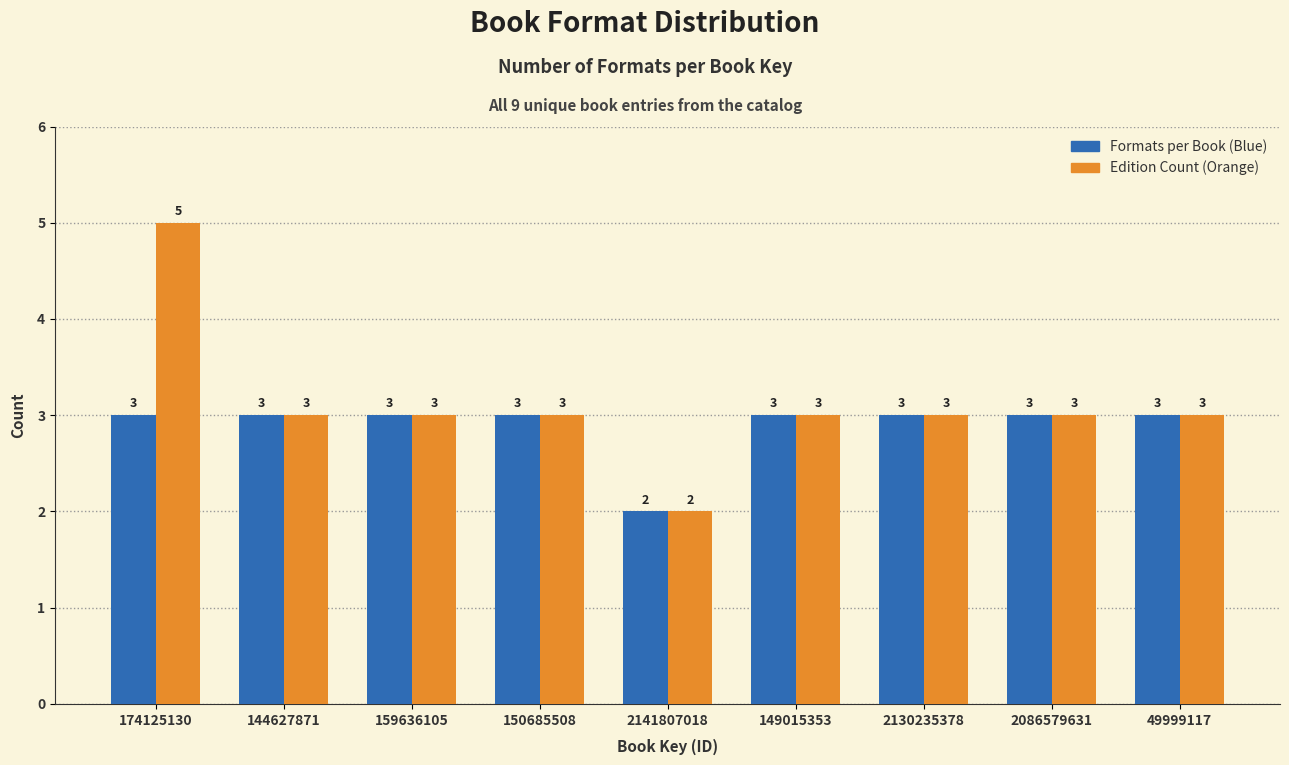

Reading left to right, what are all the values shown in this chart?

Formats per Book (Blue): 174125130=3	144627871=3	159636105=3	150685508=3	2141807018=2	149015353=3	2130235378=3	2086579631=3	49999117=3
Edition Count (Orange): 174125130=5	144627871=3	159636105=3	150685508=3	2141807018=2	149015353=3	2130235378=3	2086579631=3	49999117=3